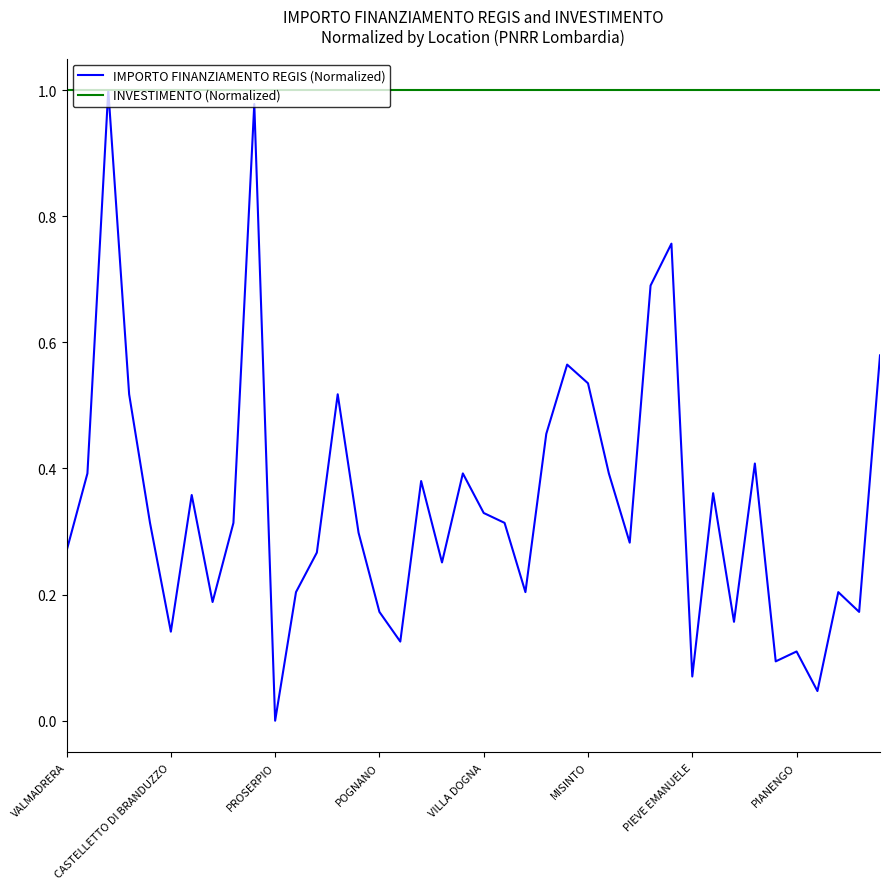

Which series has the largest range (max minus min)?

IMPORTO FINANZIAMENTO REGIS (Normalized)